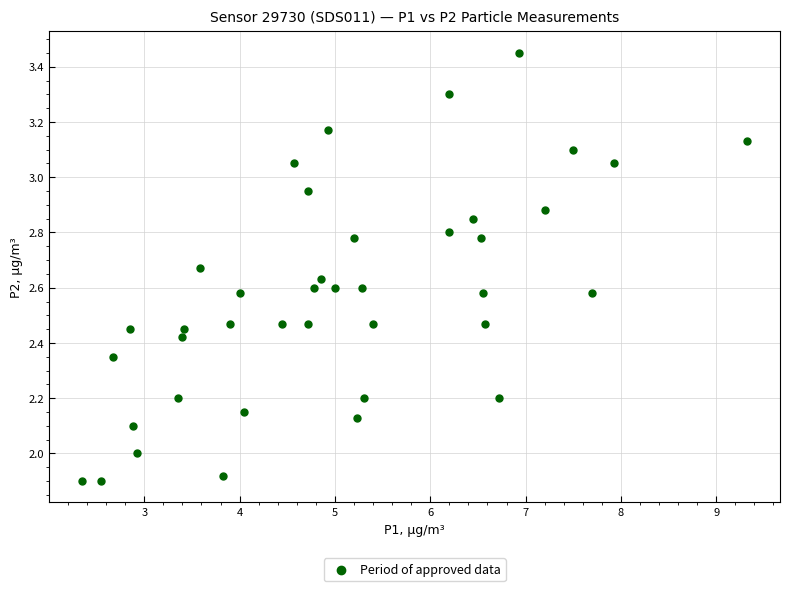

What is the range of X values (max minus min)?

7.0